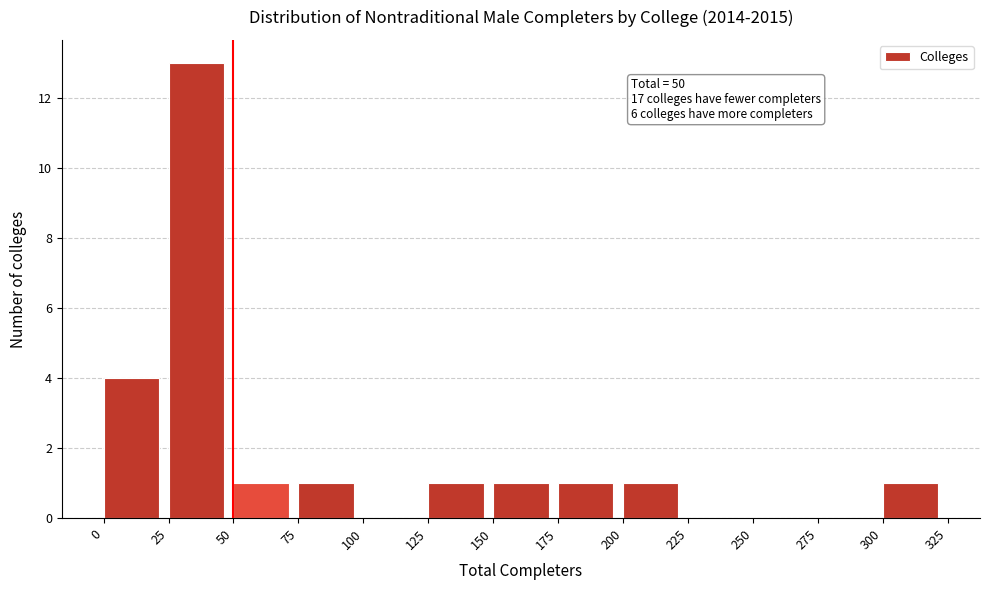

Which range on the x-axis has the tallest bar?

25 to 50